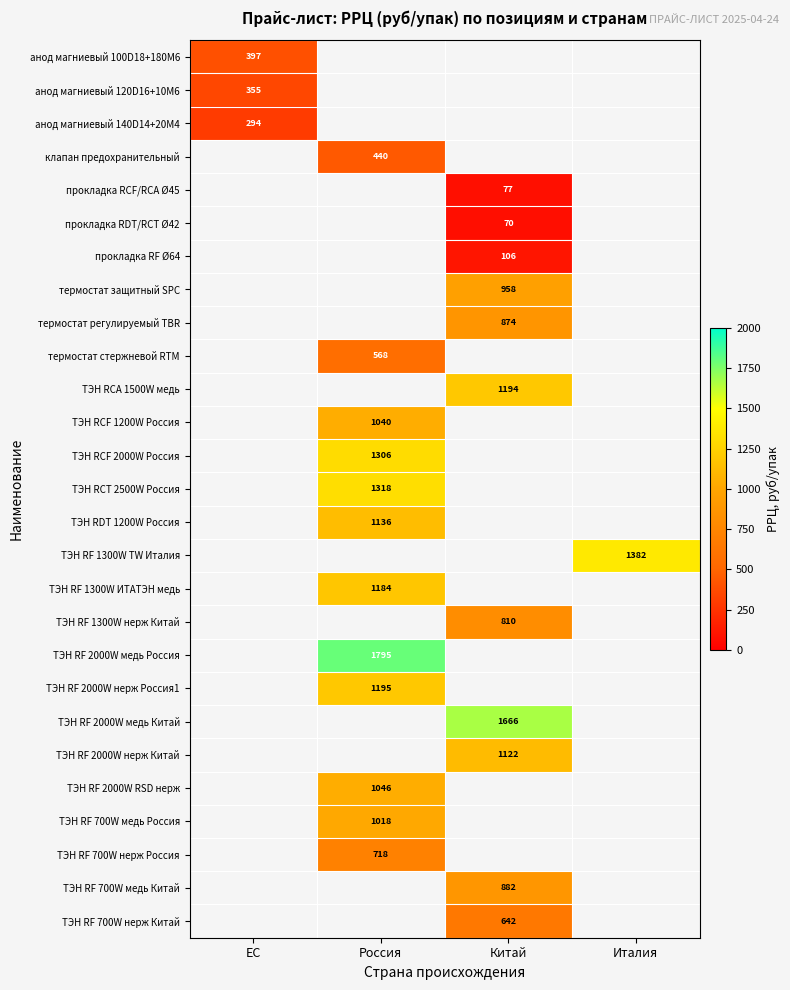

True or false: ТЭН RCA 1500W медь has a value of 1887.9 at Китай.

False